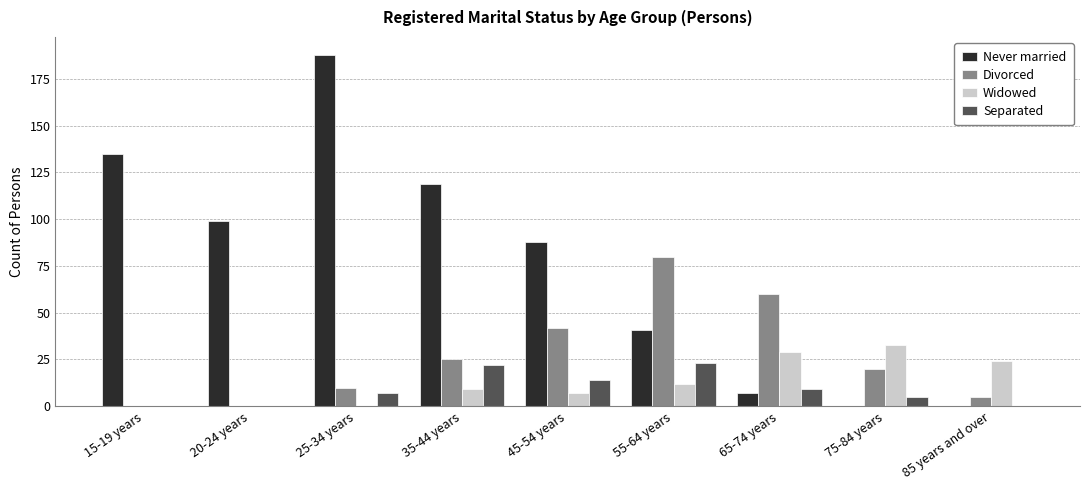

What is the spread (max minus min) of values at 85 years and over?

24